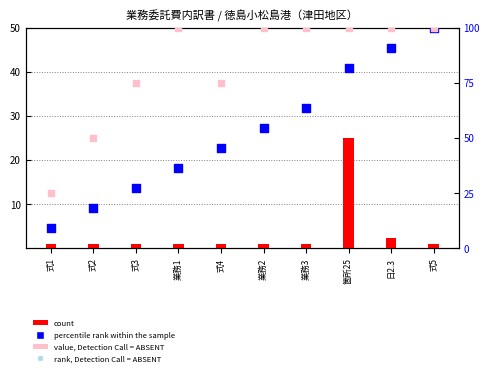

At how many categories does at least one series exceed 94?

6